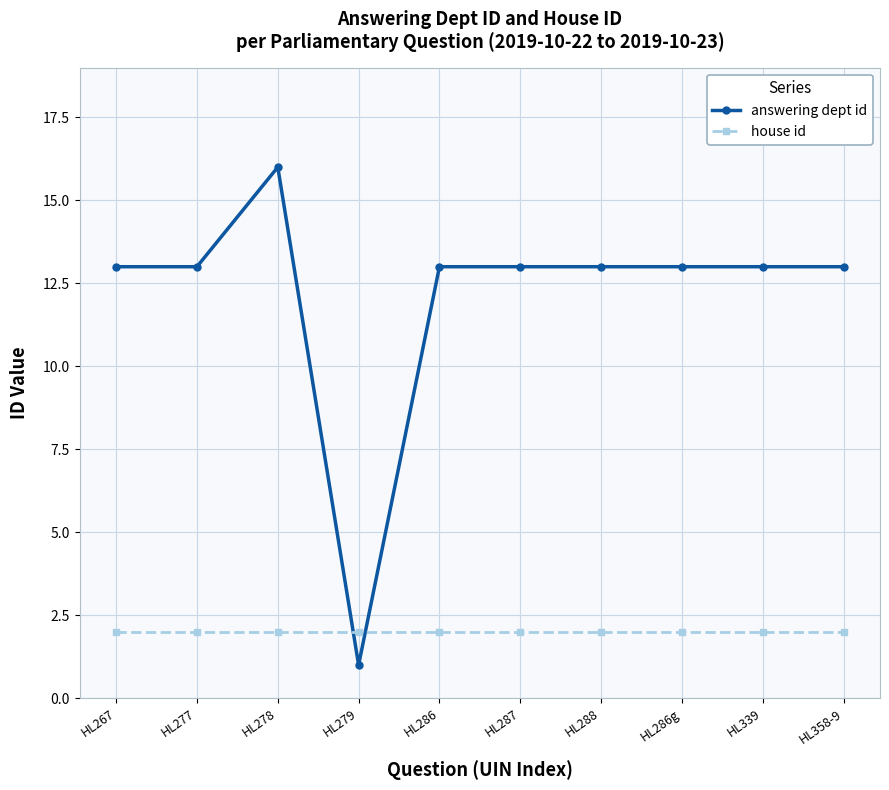

What is the maximum value shown in the chart?

16